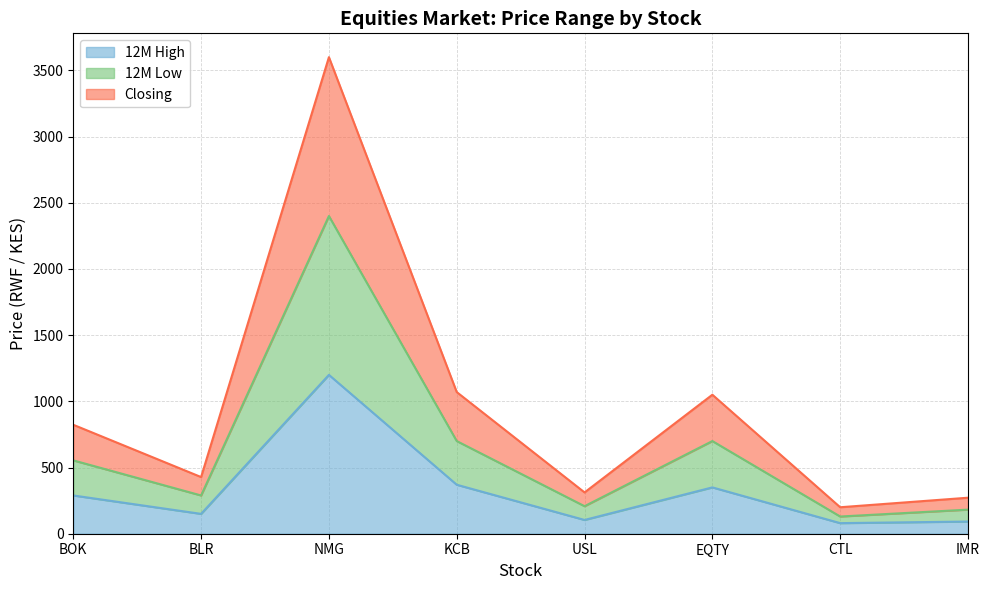

Is the value of Closing at BOK greater than the value of 12M Low at NMG?

No